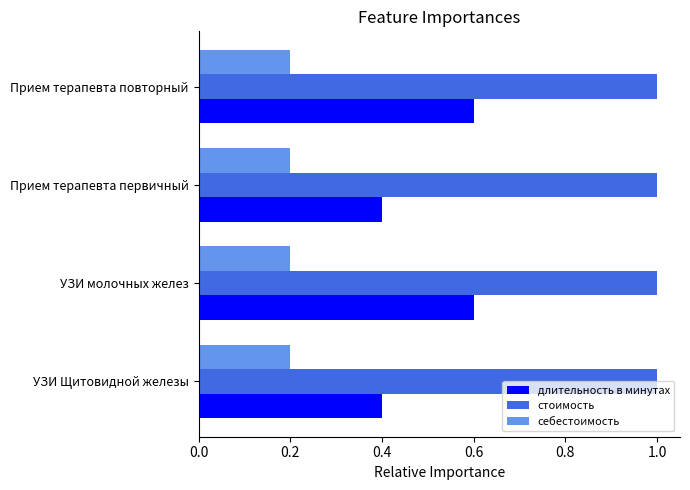

The value of себестоимость at Прием терапевта повторный is 0.3. True or false?

False